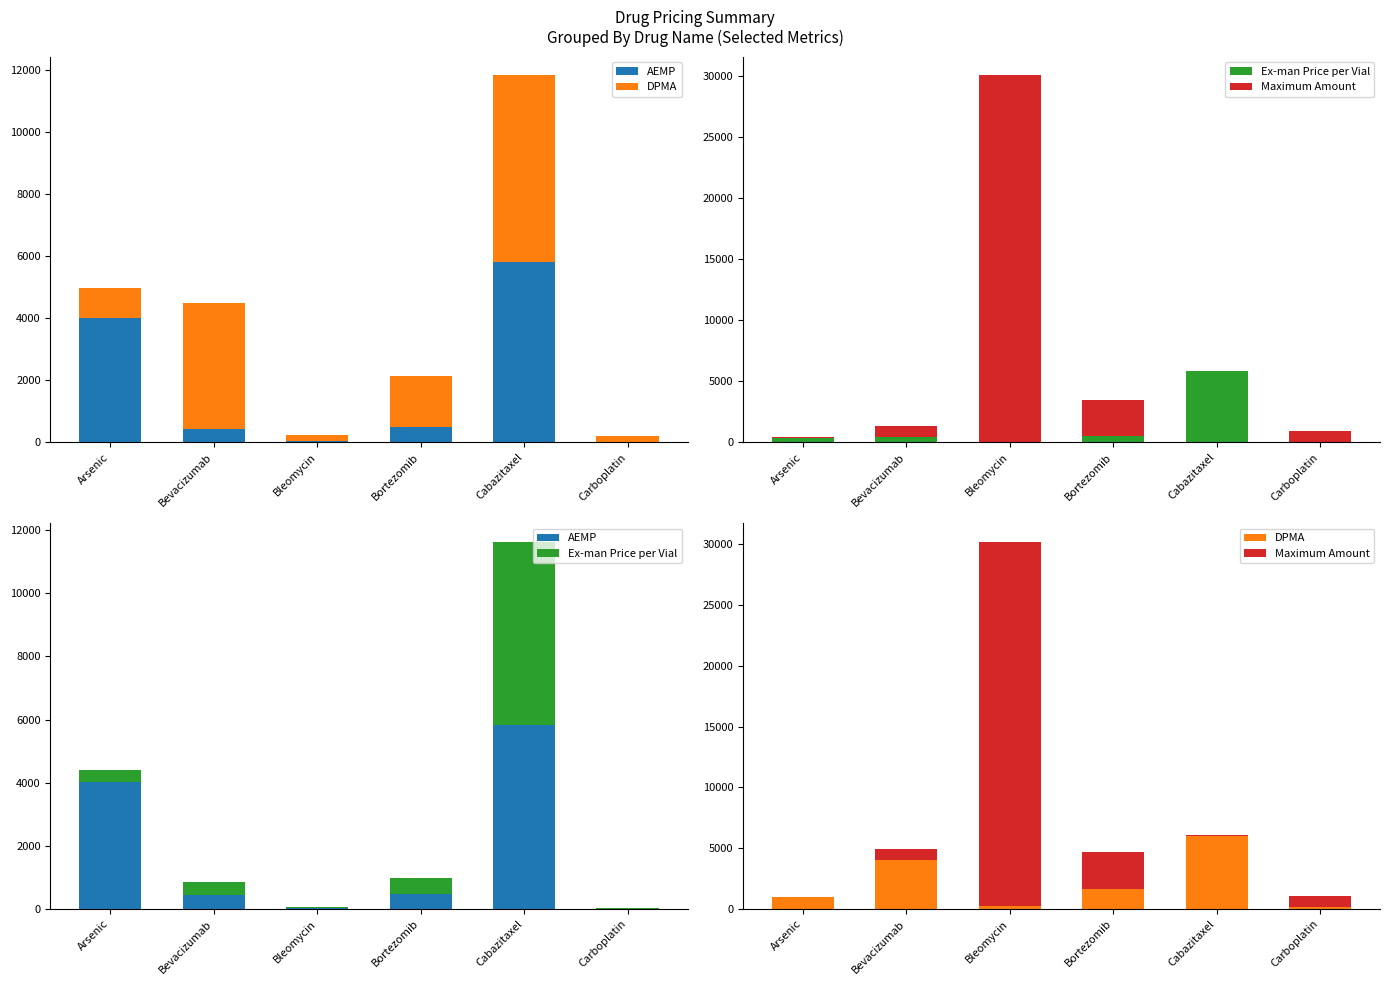

The value of DPMA at Bevacizumab is 2049.1. True or false?

False